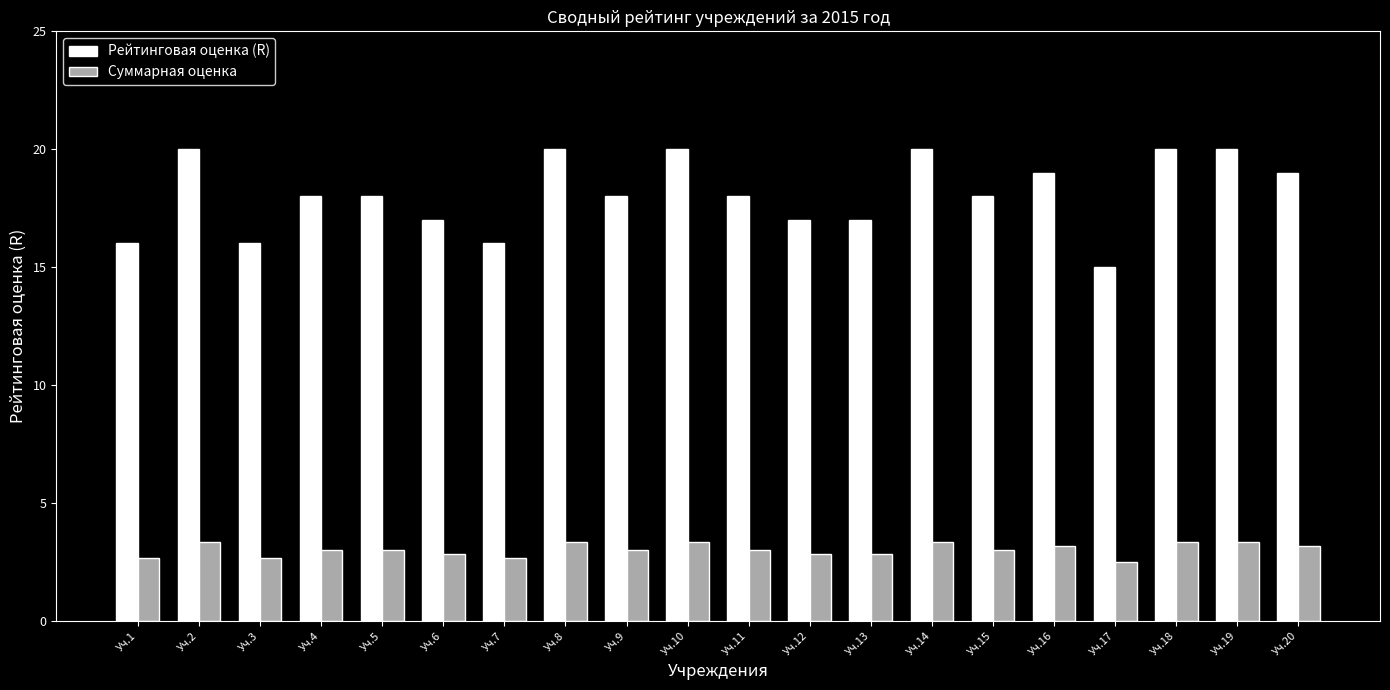

At how many categories does at least one series exceed 13?

20